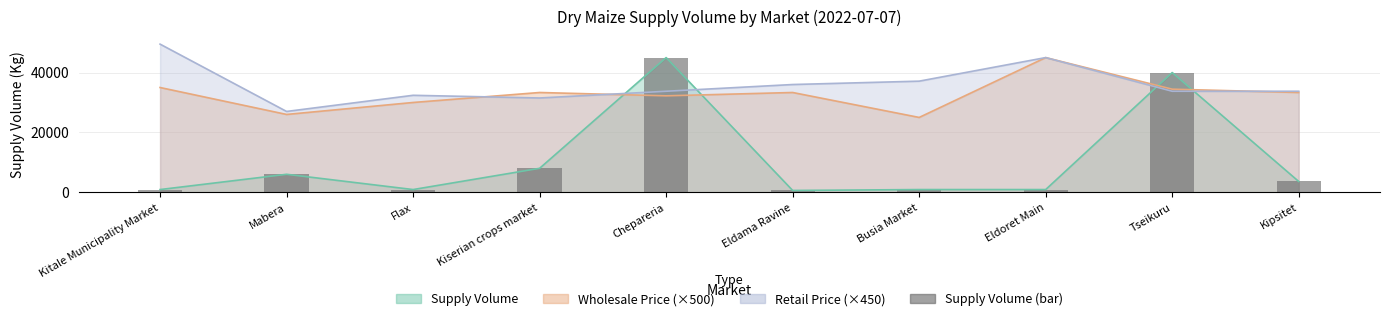

What is the value of the 9th bar from the left?

40000